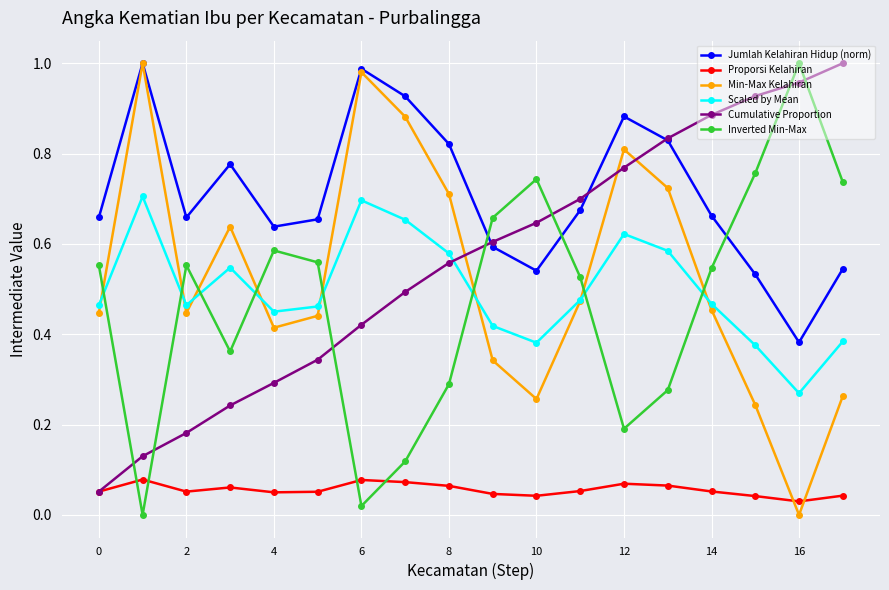

True or false: Jumlah Kelahiran Hidup (norm) and Proporsi Kelahiran intersect in this chart.

False